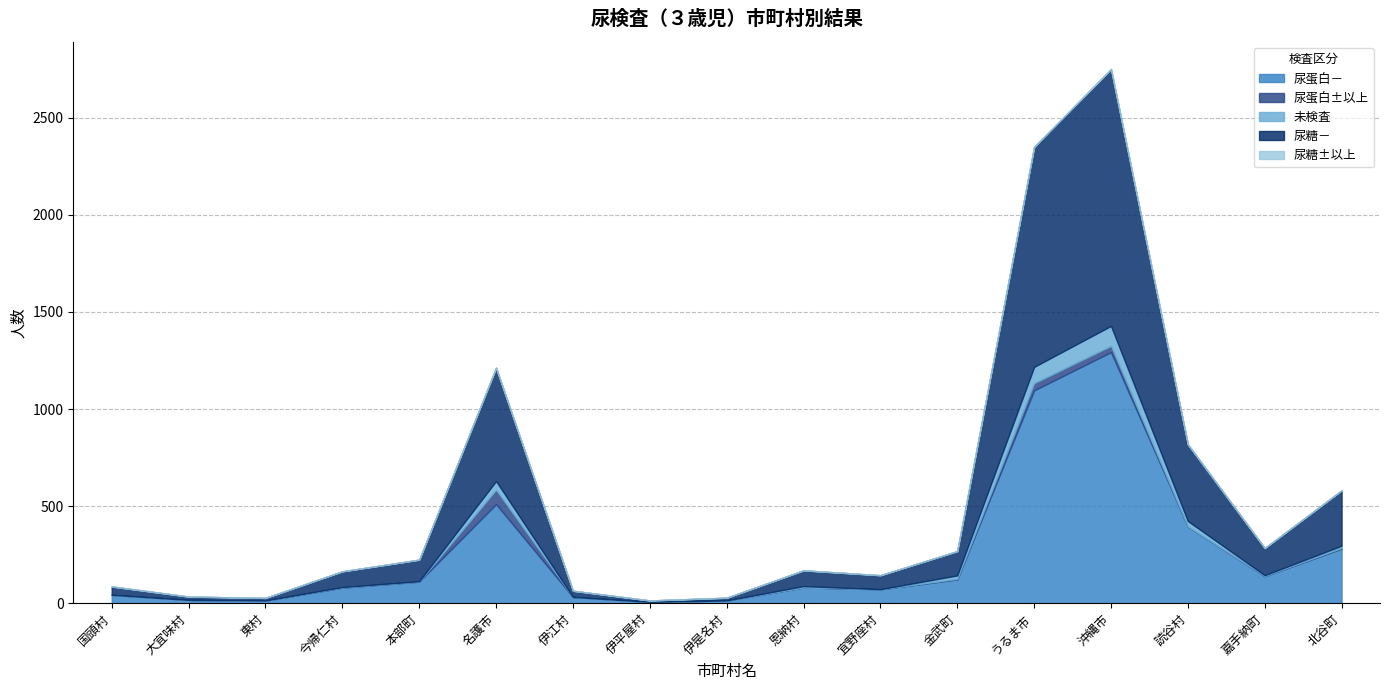

How many values in the 尿蛋白－ series are below 81?

8